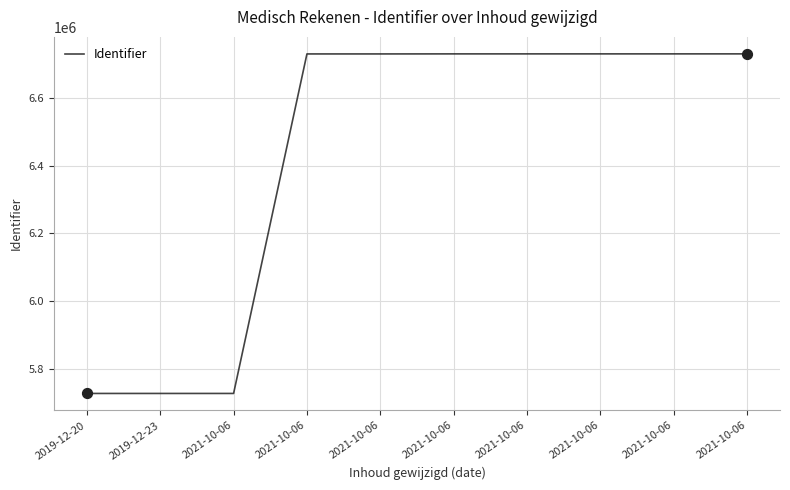

What is the ratio of the value at 2021-10-06 to the value at 2021-10-06?

1.0